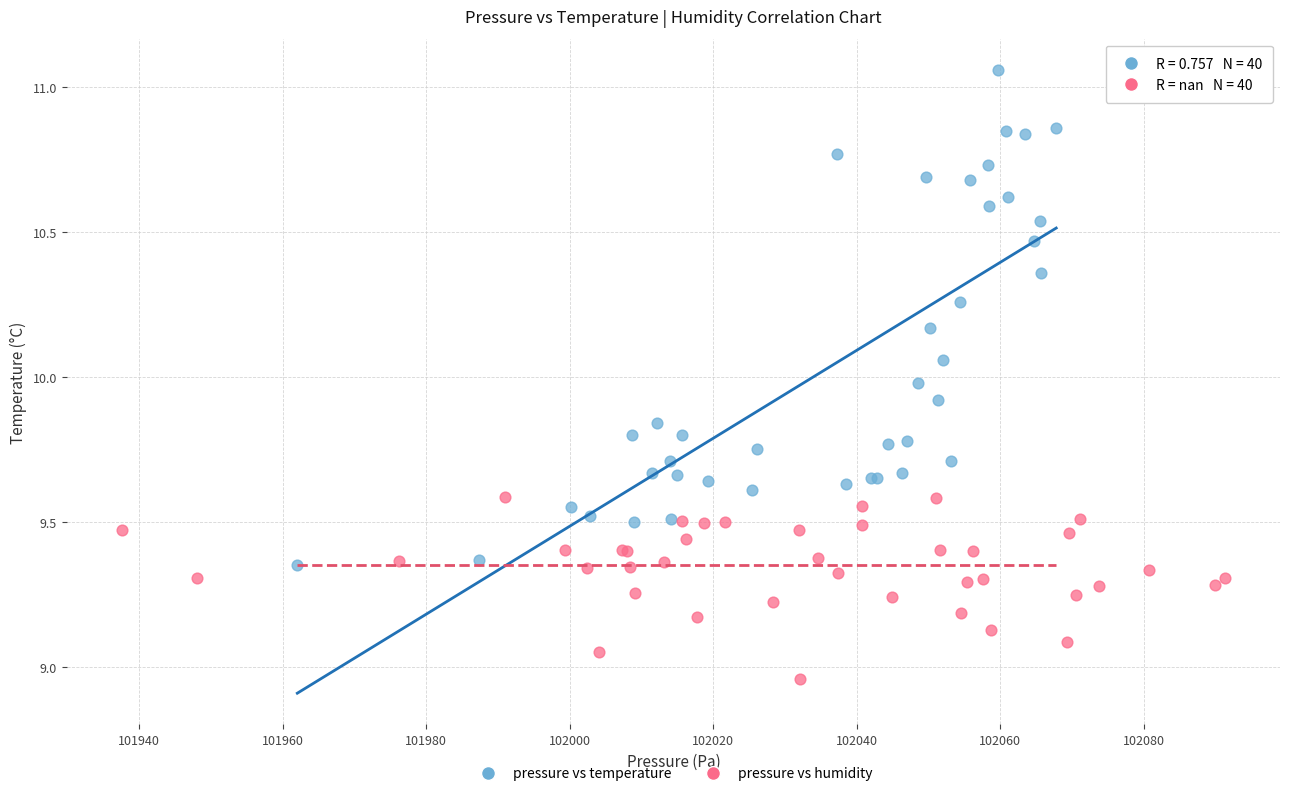

Which series has the widest spread of Y values?

pressure vs temperature